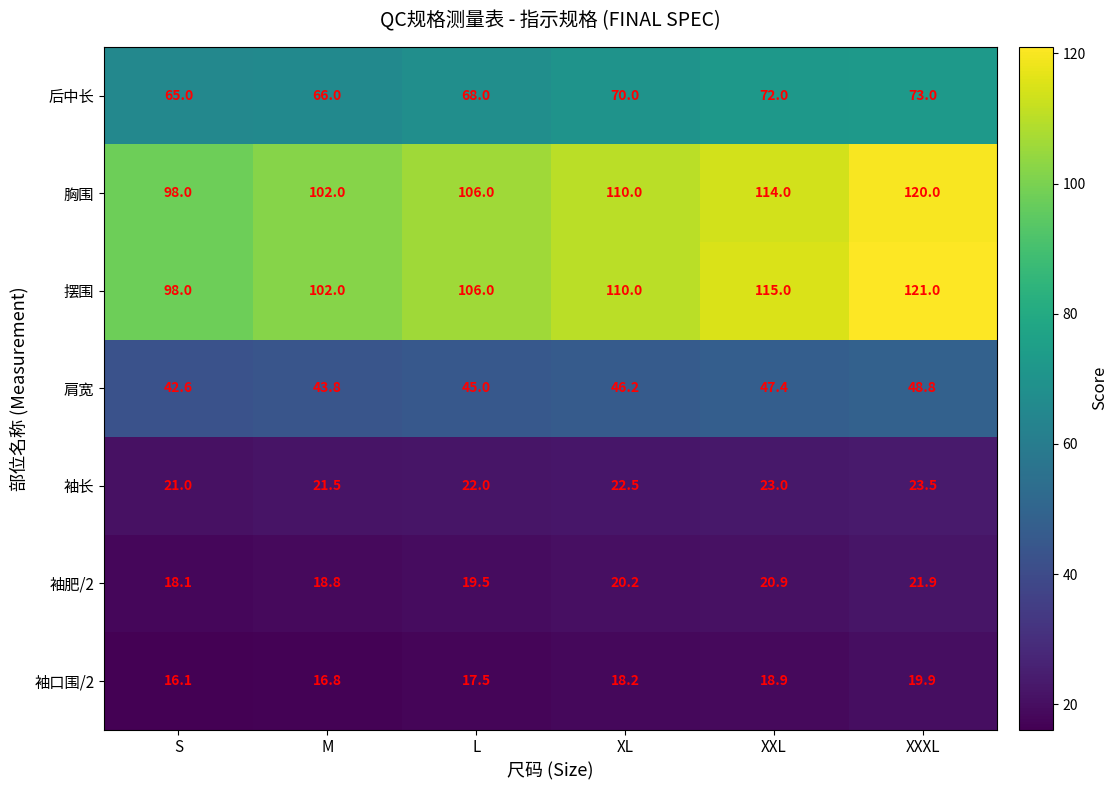

At how many categories does at least one series exceed 69?

6